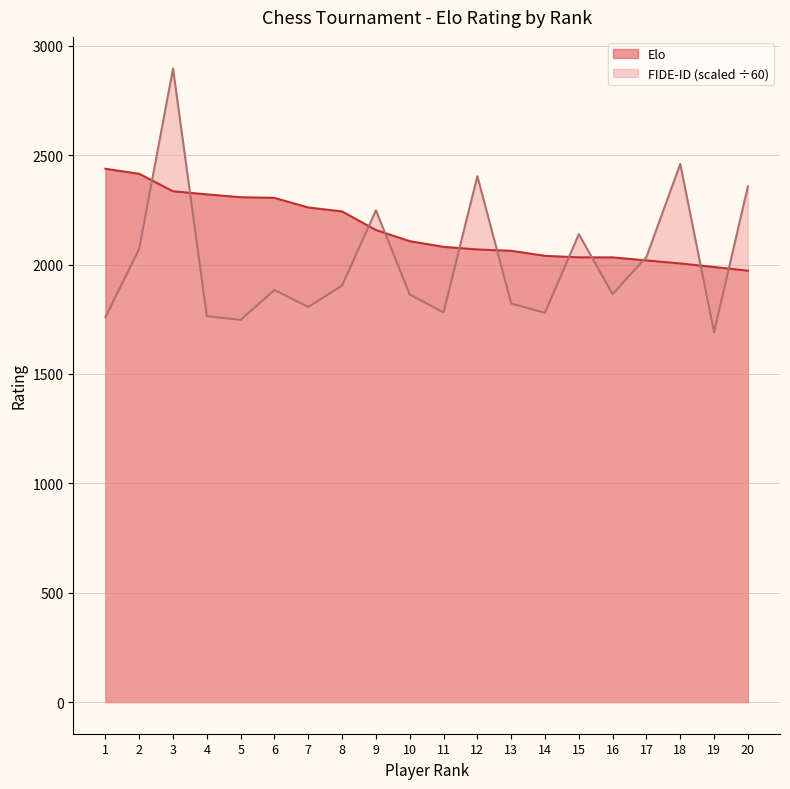

What is the value of the FIDE-ID point at the 9th from the left?

2248.4